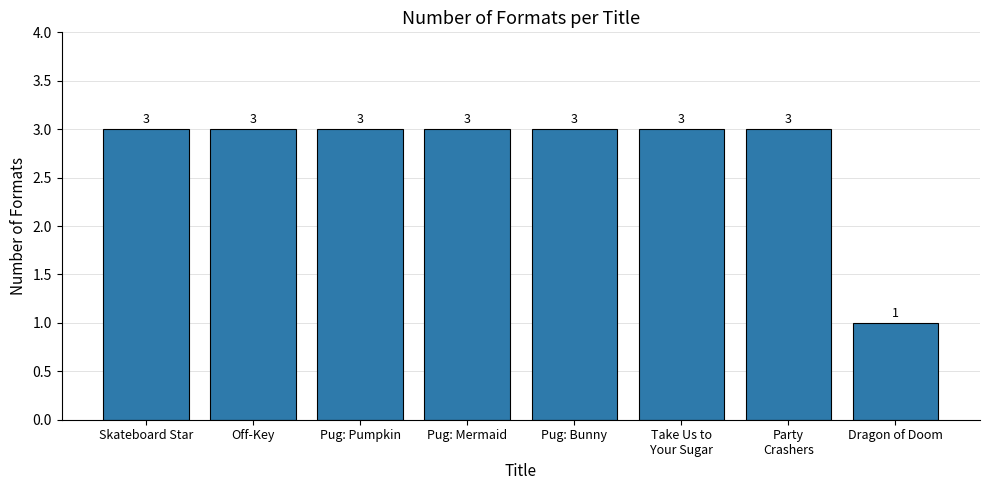

The value at Pug: Bunny is 3. True or false?

True